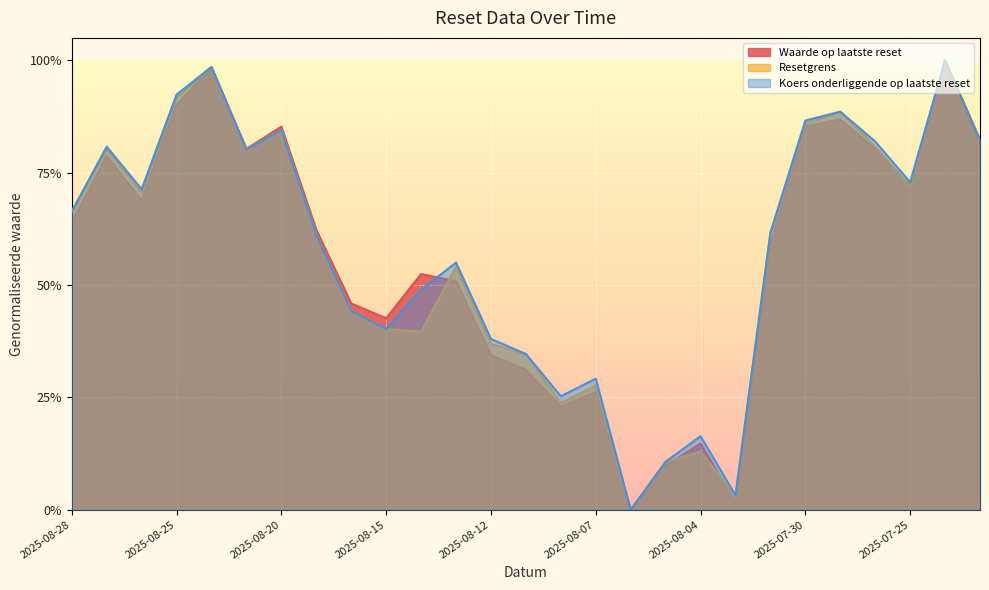

What are all the series names shown in the legend?

Waarde op laatste reset, Resetgrens, Koers onderliggende op laatste reset